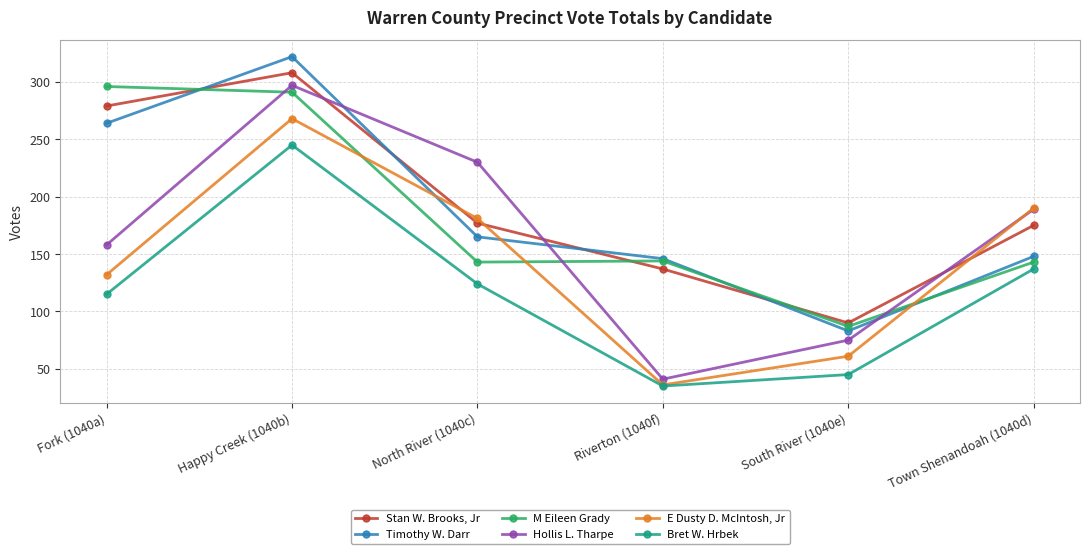

Read the Bret W. Hrbek value at Town Shenandoah (1040d), to the nearest 50.

150